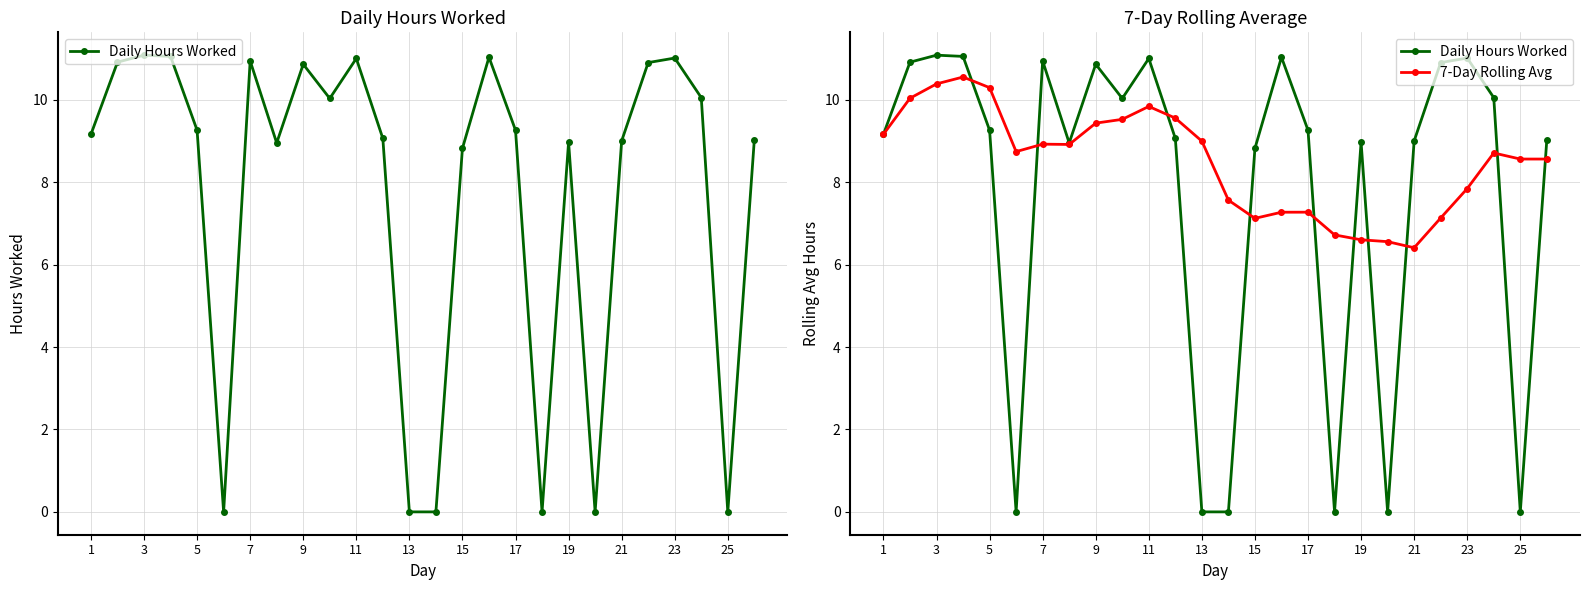

Which has a higher value, 19 or 3?

3